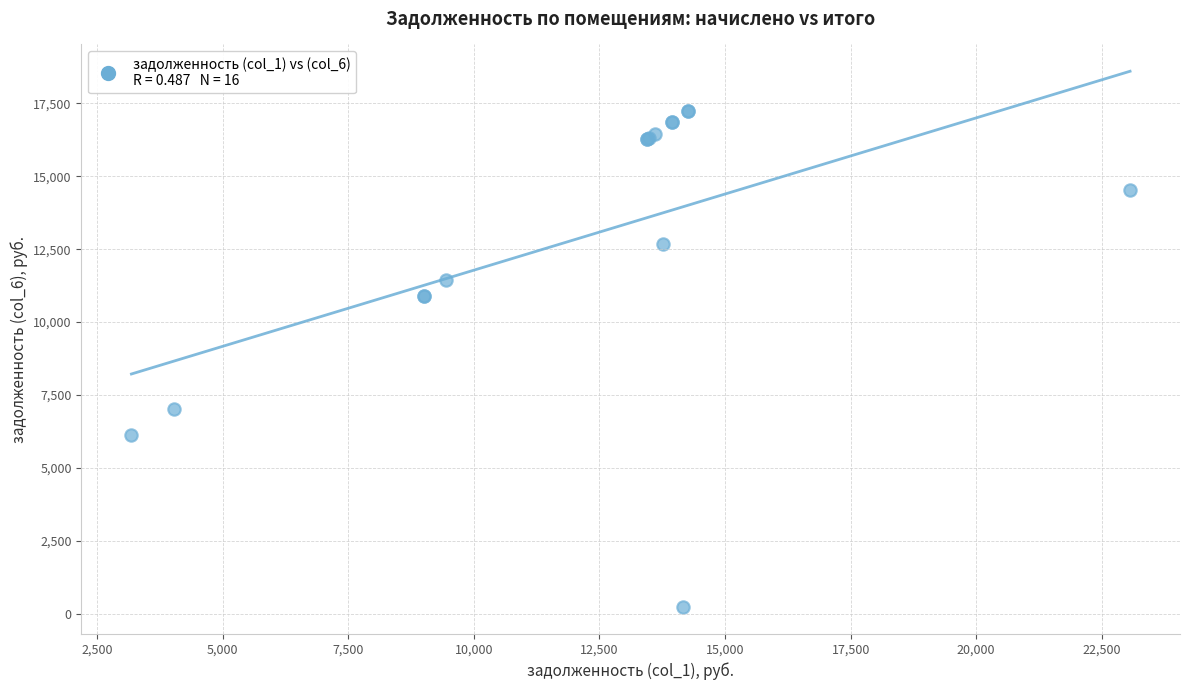

What Y value in the scatter plot is closest to 8738?

7010.3